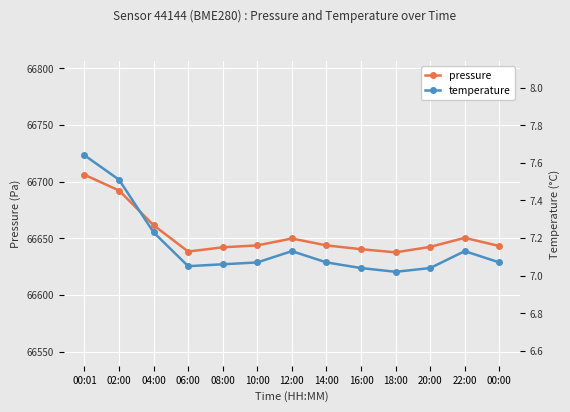

Between 02:00 and 00:00, which series saw the biggest shift?

pressure